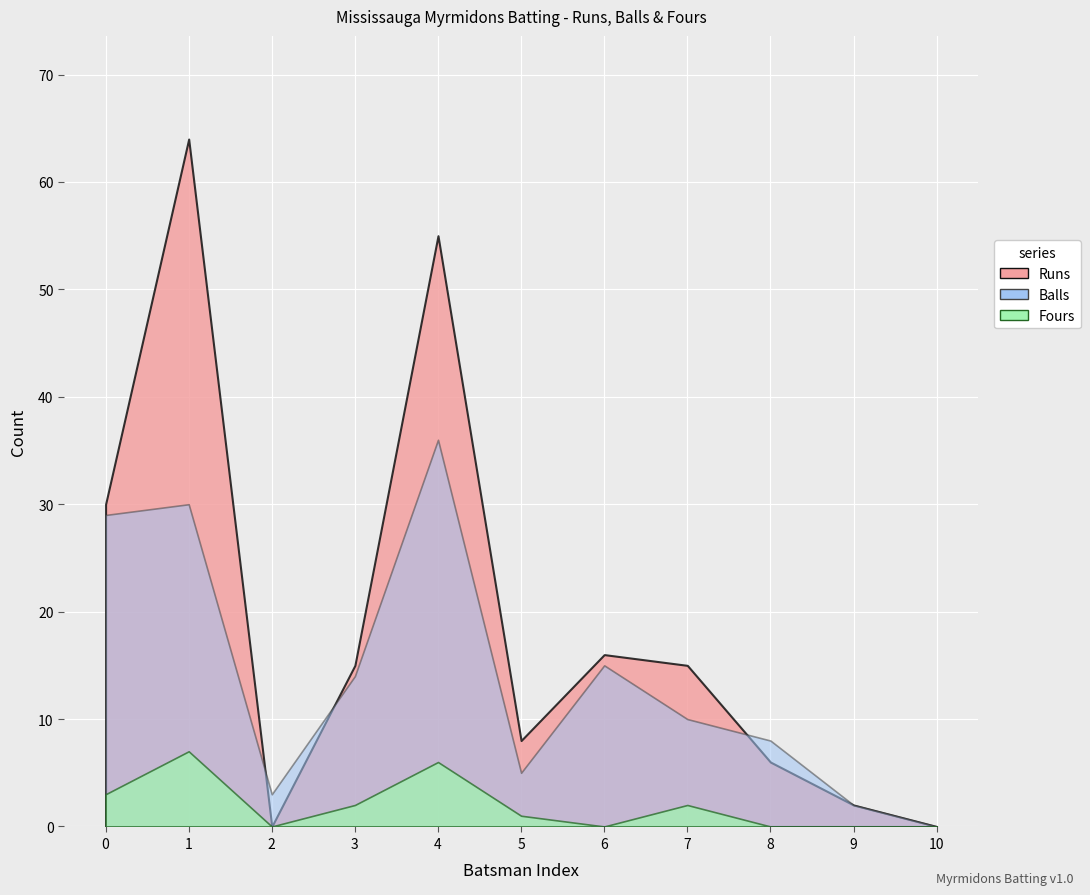

Which series has the largest total across all categories?

Runs